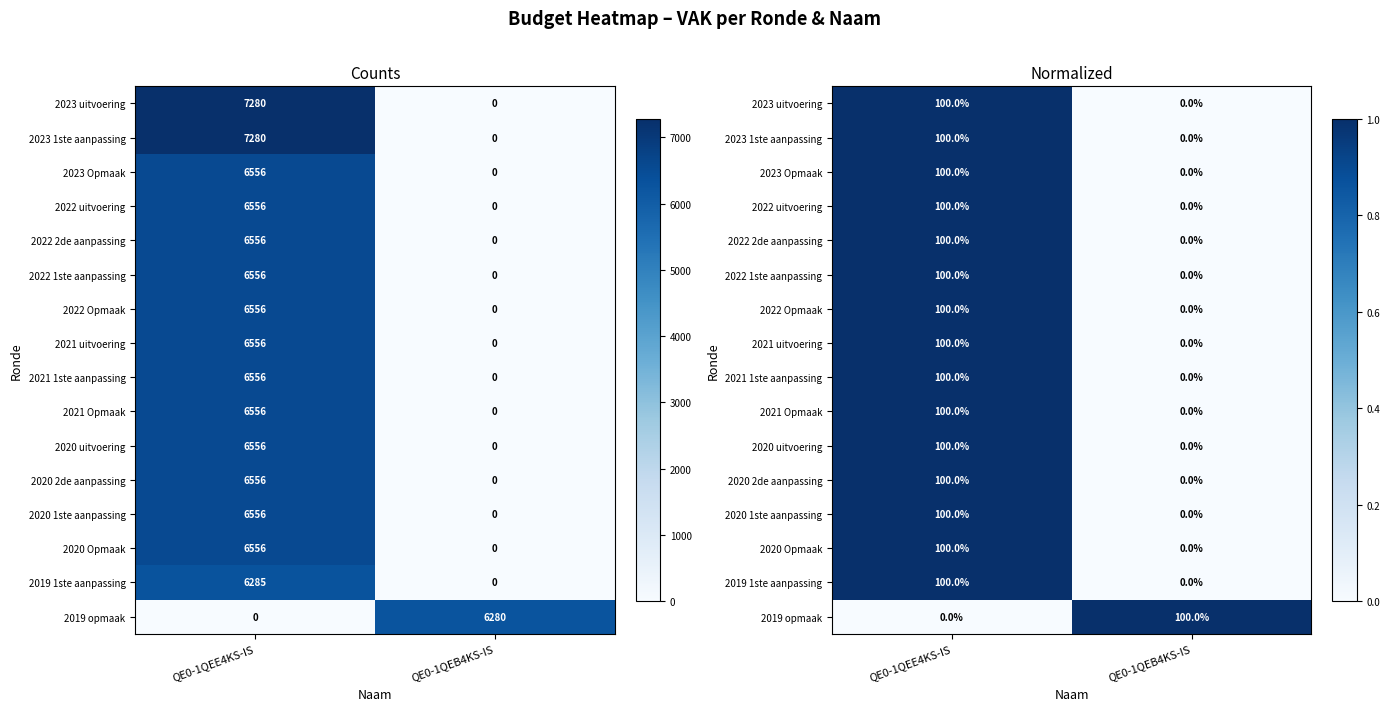

What is the maximum value for 2021 uitvoering?

1